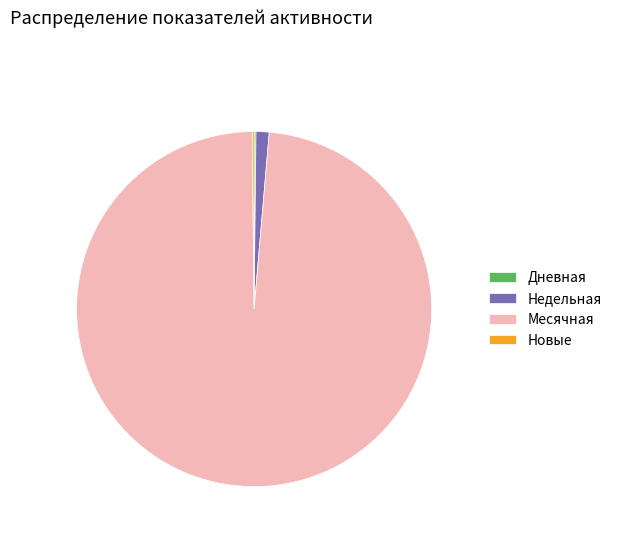

Is it true that Месячная is 98% of the pie?

True